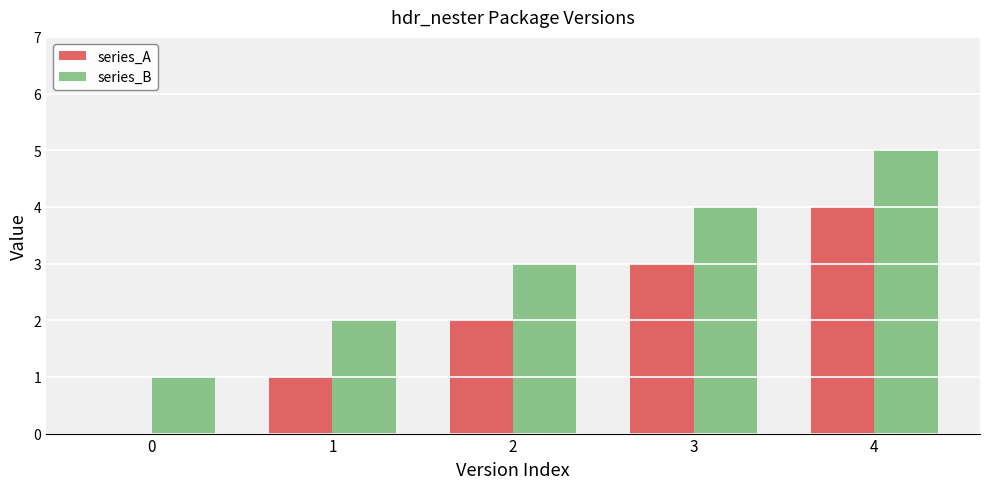

The value of series_B at 4 is 5. True or false?

True